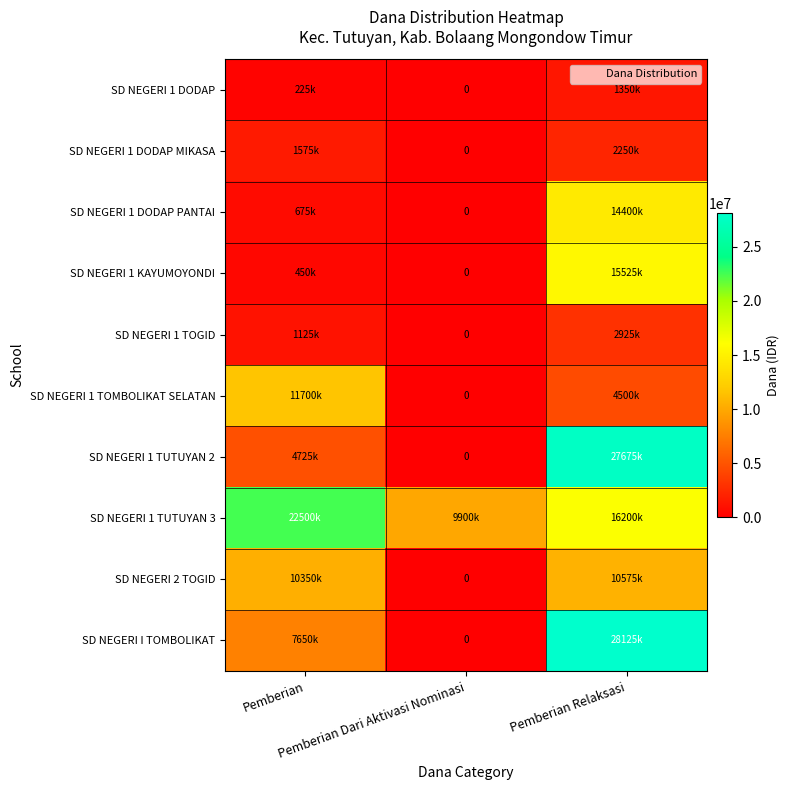

What is the sum of the SD NEGERI 1 TOGID values at Pemberian Dari Aktivasi Nominasi and Pemberian Relaksasi?

2925000